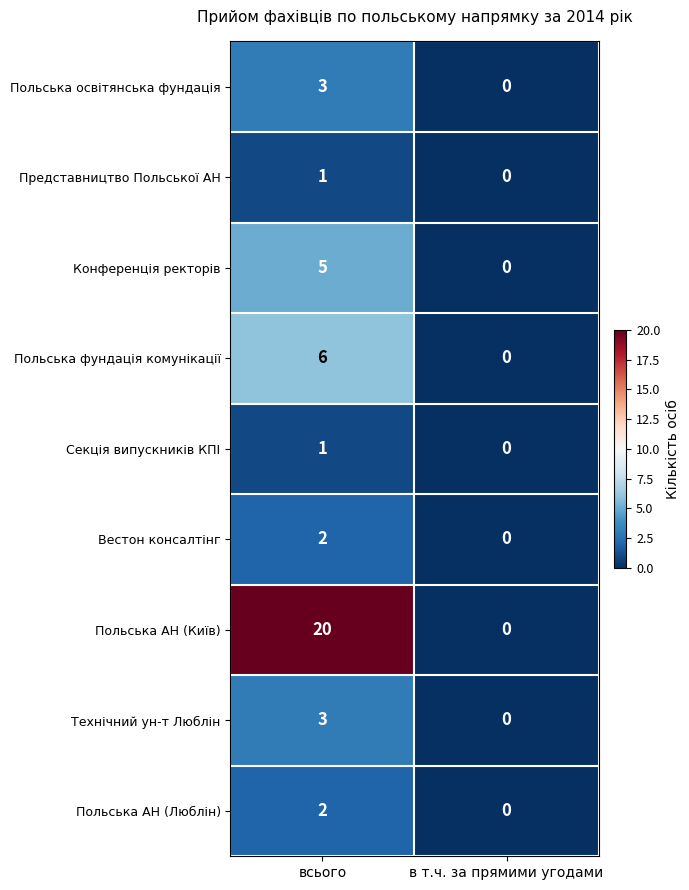

The Польська фундація комунікації series shows -3 at в т.ч. за прямими угодами. True or false?

False